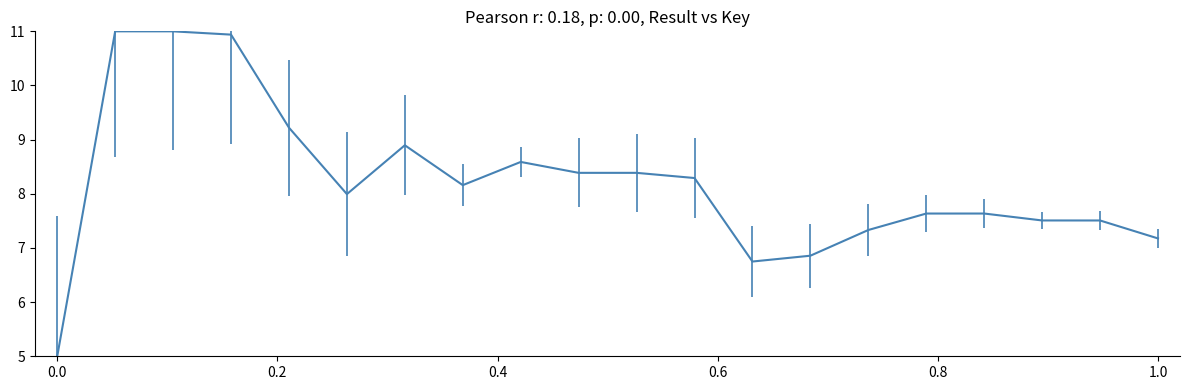

What is the maximum value shown in the chart?

11.0